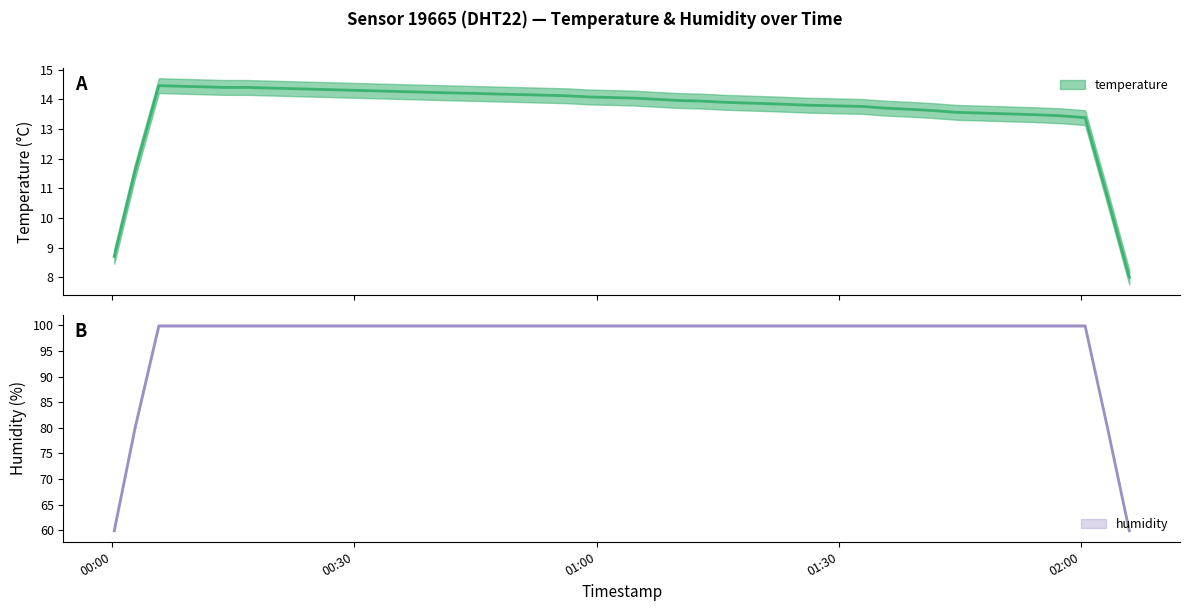

What is the difference between the highest and lowest values at 36?

86.5